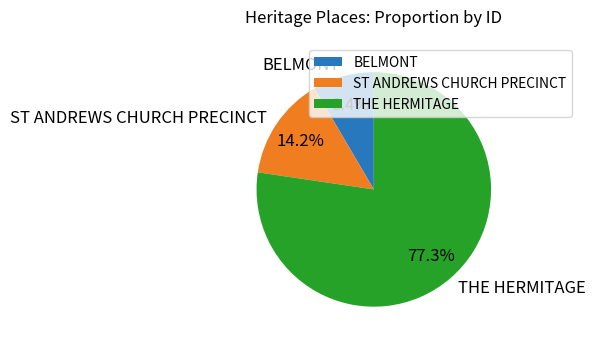

What is the ratio of the value at THE HERMITAGE to the value at ST ANDREWS CHURCH PRECINCT?

5.4